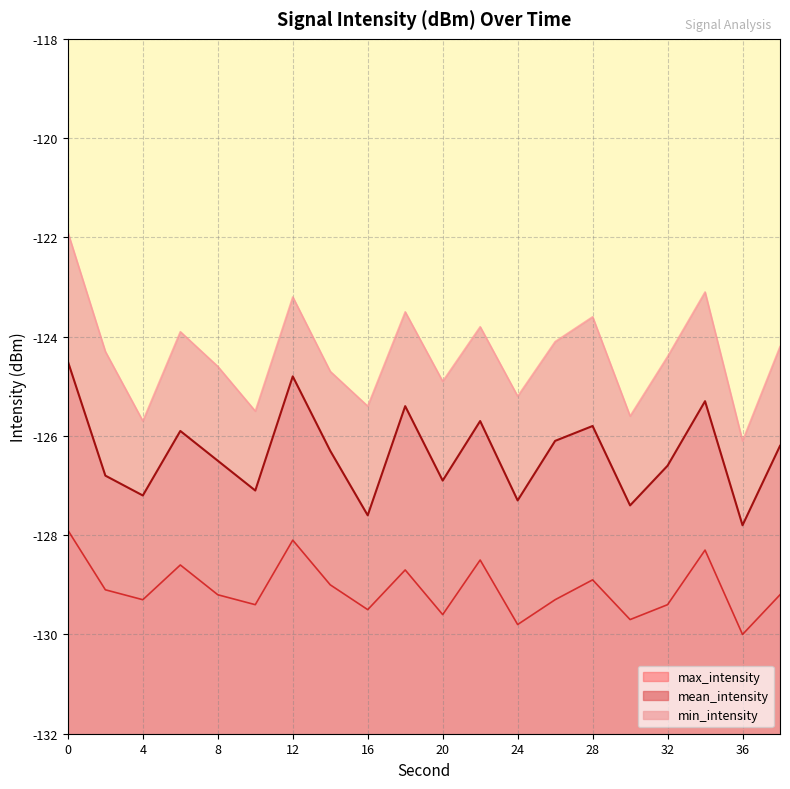

What is the difference between the second highest and second lowest values in the max_intensity series?

1.7